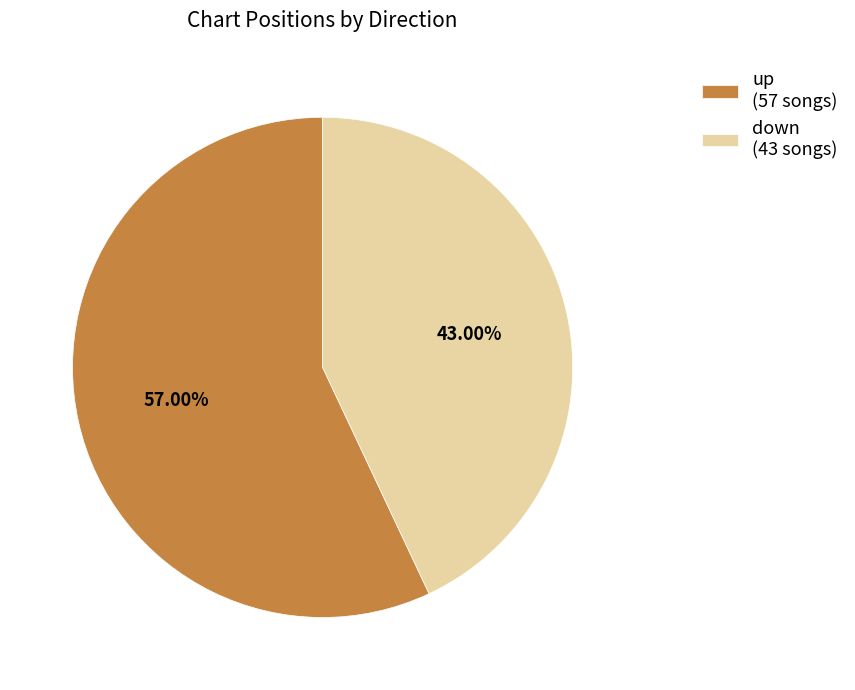

How many segments does this pie chart have?

2